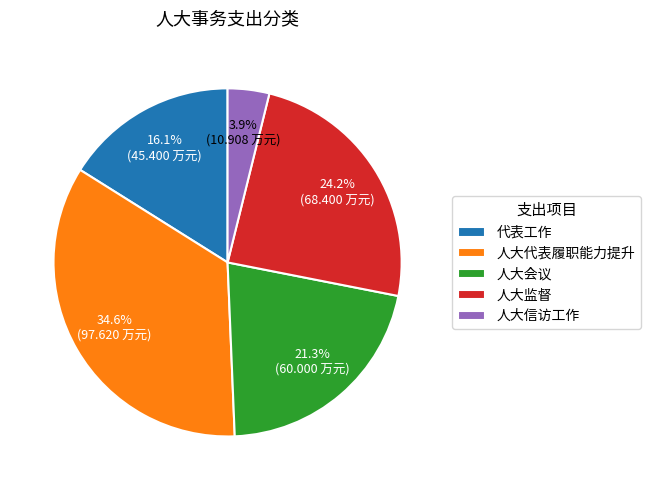

Combined, what portion of the pie is 人大会议 and 人大监督?

45.5%